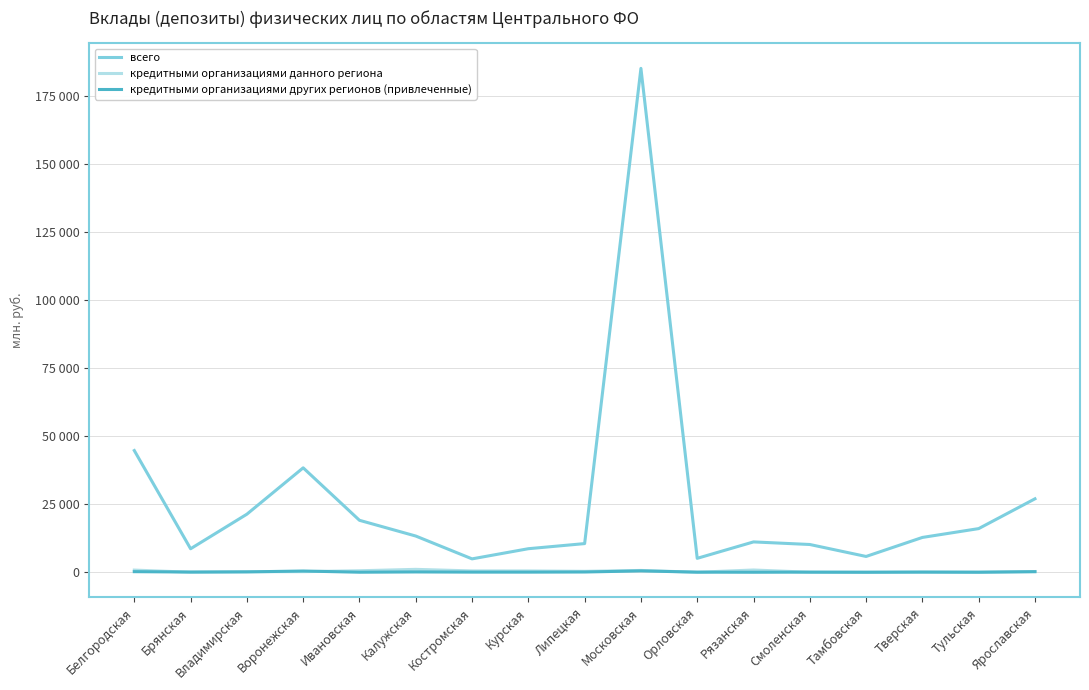

What is the difference between the second highest and minimum values in the кредитными организациями других регионов (привлеченные) series?

449